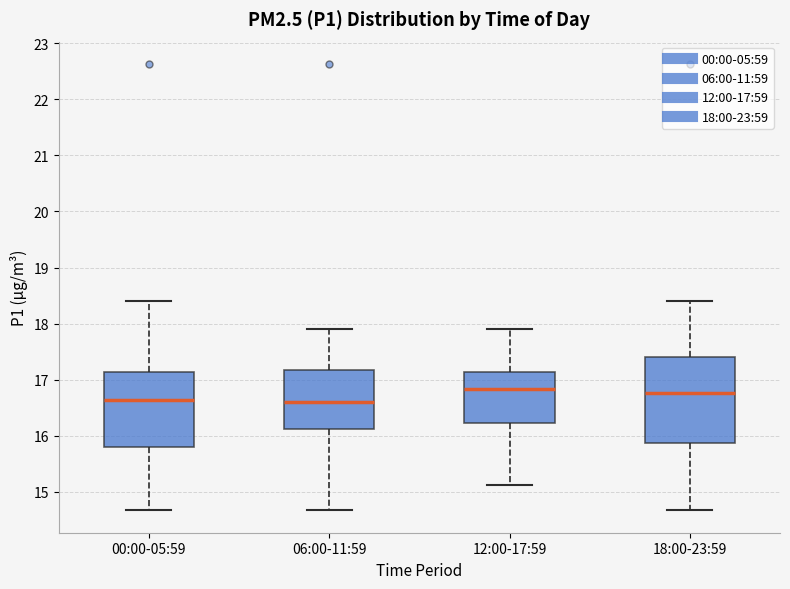

Reading left to right, read every box against the y-axis: the position of its median line, the range the box covers, and the ends of its whiskers. The values are not printed on the chart, so give them approximately, as read against the axis.

00:00-05:59: median 16.6, box 15.8 to 17.1, whiskers 14.7 to 18.4
06:00-11:59: median 16.6, box 16.1 to 17.2, whiskers 14.7 to 17.9
12:00-17:59: median 16.8, box 16.2 to 17.1, whiskers 15.1 to 17.9
18:00-23:59: median 16.8, box 15.9 to 17.4, whiskers 14.7 to 18.4